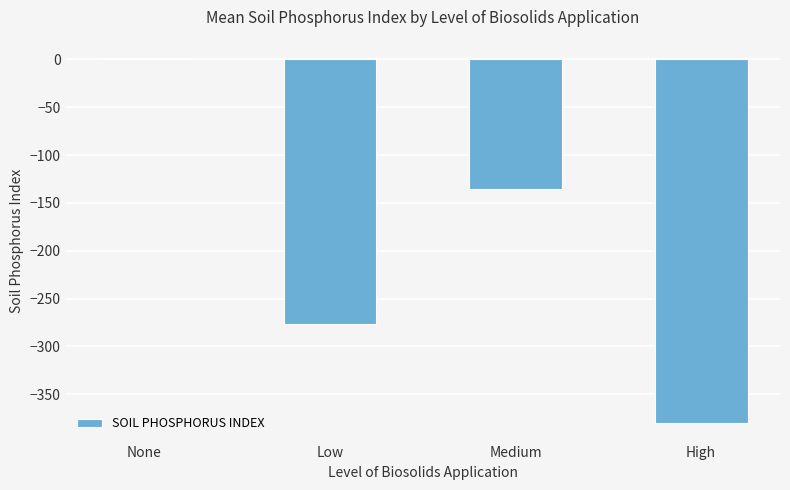

Rank the categories by value from highest to lowest.

None, Medium, Low, High